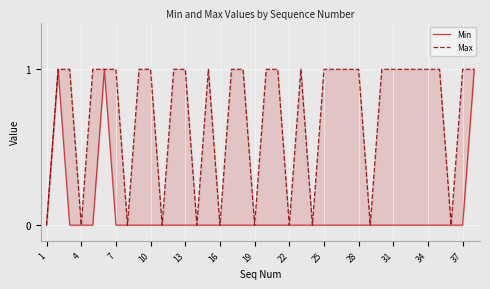

Which has a higher value, 10 or 16?

16